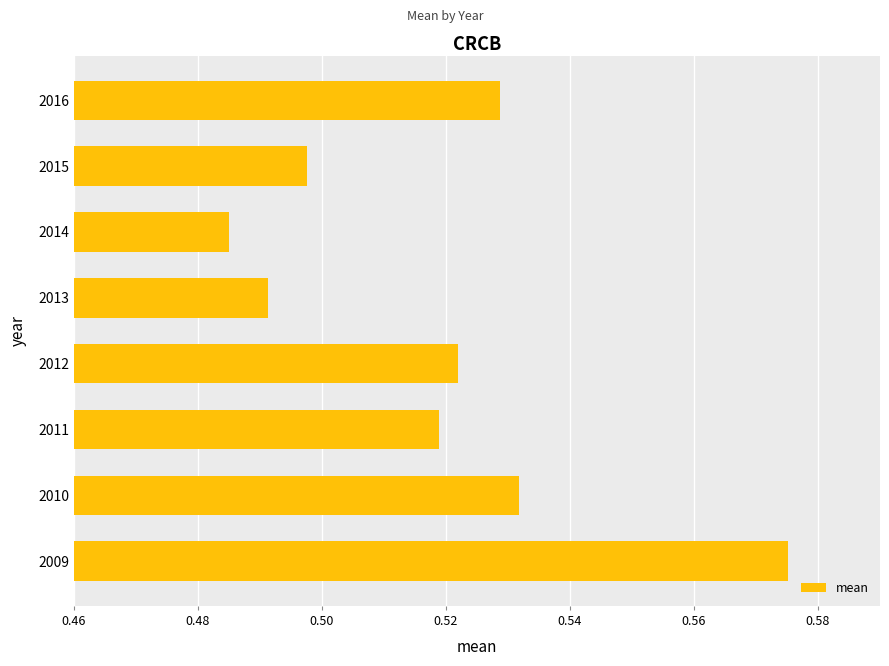

Rank the categories by value from highest to lowest.

2009, 2010, 2016, 2012, 2011, 2015, 2013, 2014